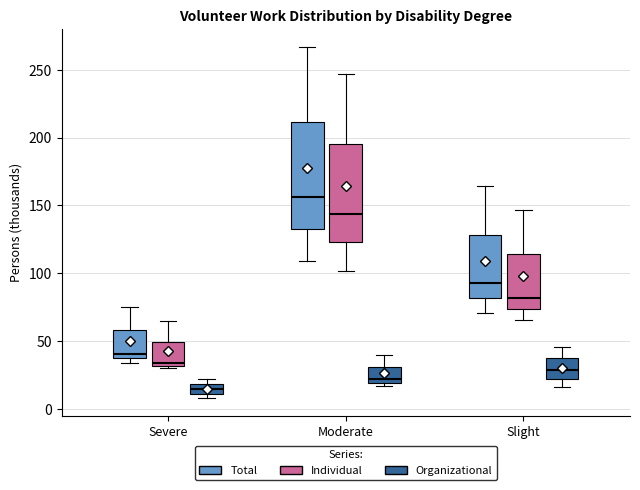

Which box's median line is the lowest?

Severe (Organizational)